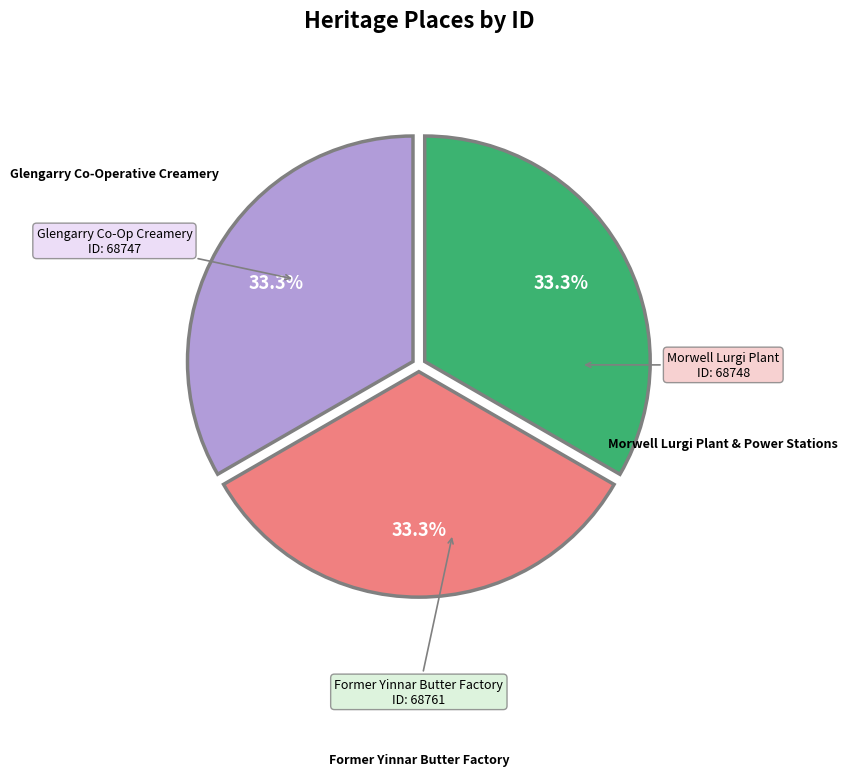

Is there a majority slice in this chart?

No